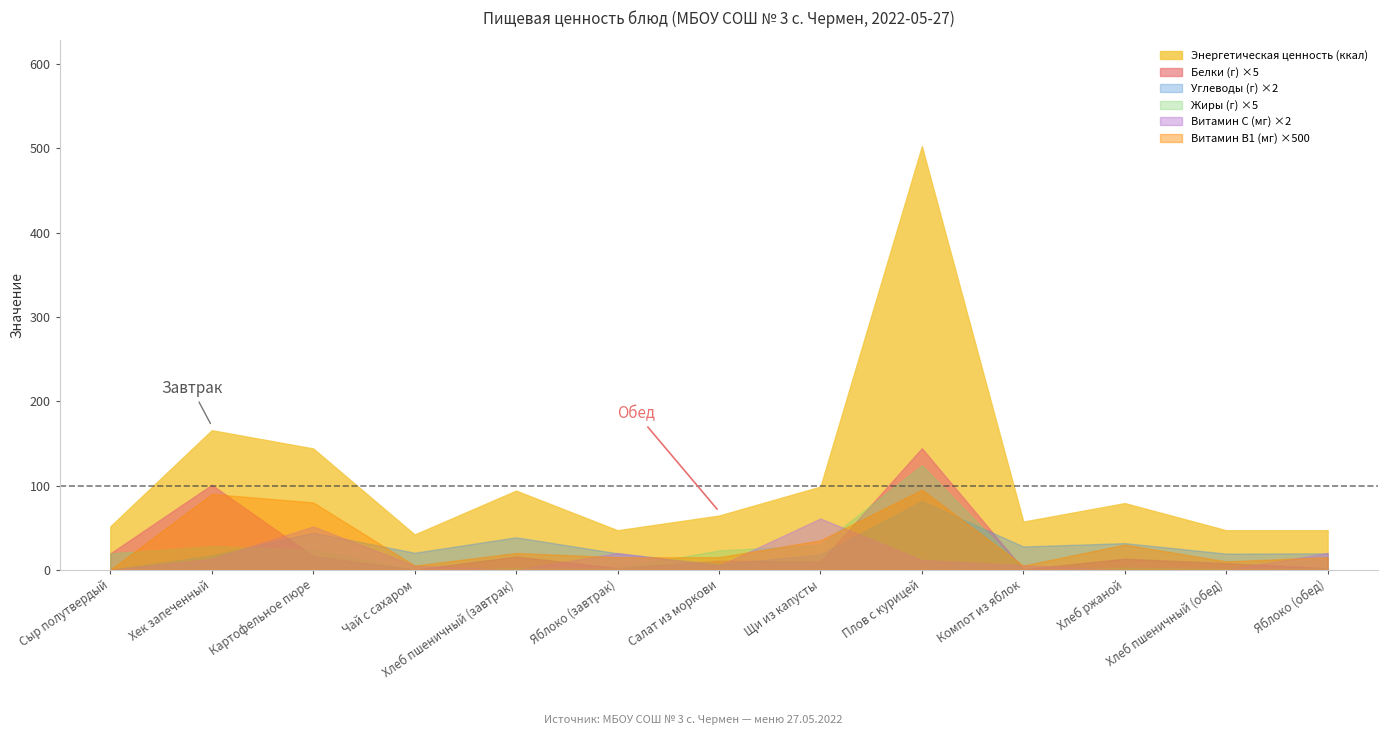

What is the lowest value of the Энергетическая ценность (ккал) series?

42.0